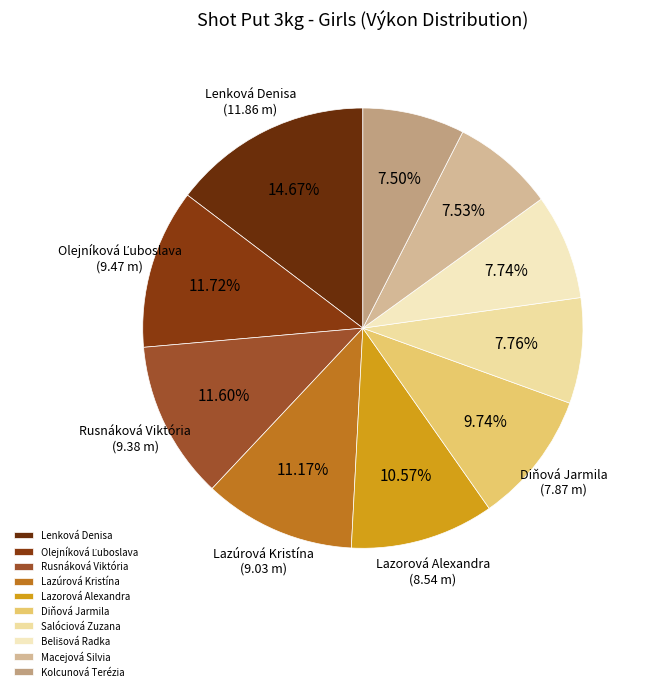

Rank the categories by value from highest to lowest.

Lenková Denisa, Olejníková Ľuboslava, Rusnáková Viktória, Lazúrová Kristína, Lazorová Alexandra, Diňová Jarmila, Salóciová Zuzana, Belišová Radka, Macejová Silvia, Kolcunová Terézia